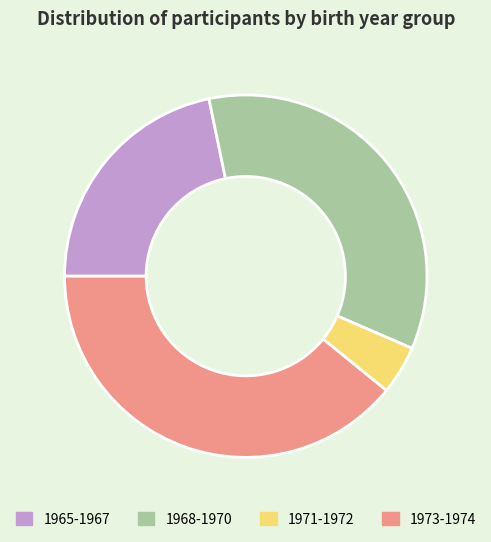

Rank the categories by value from lowest to highest.

1971-1972, 1965-1967, 1968-1970, 1973-1974